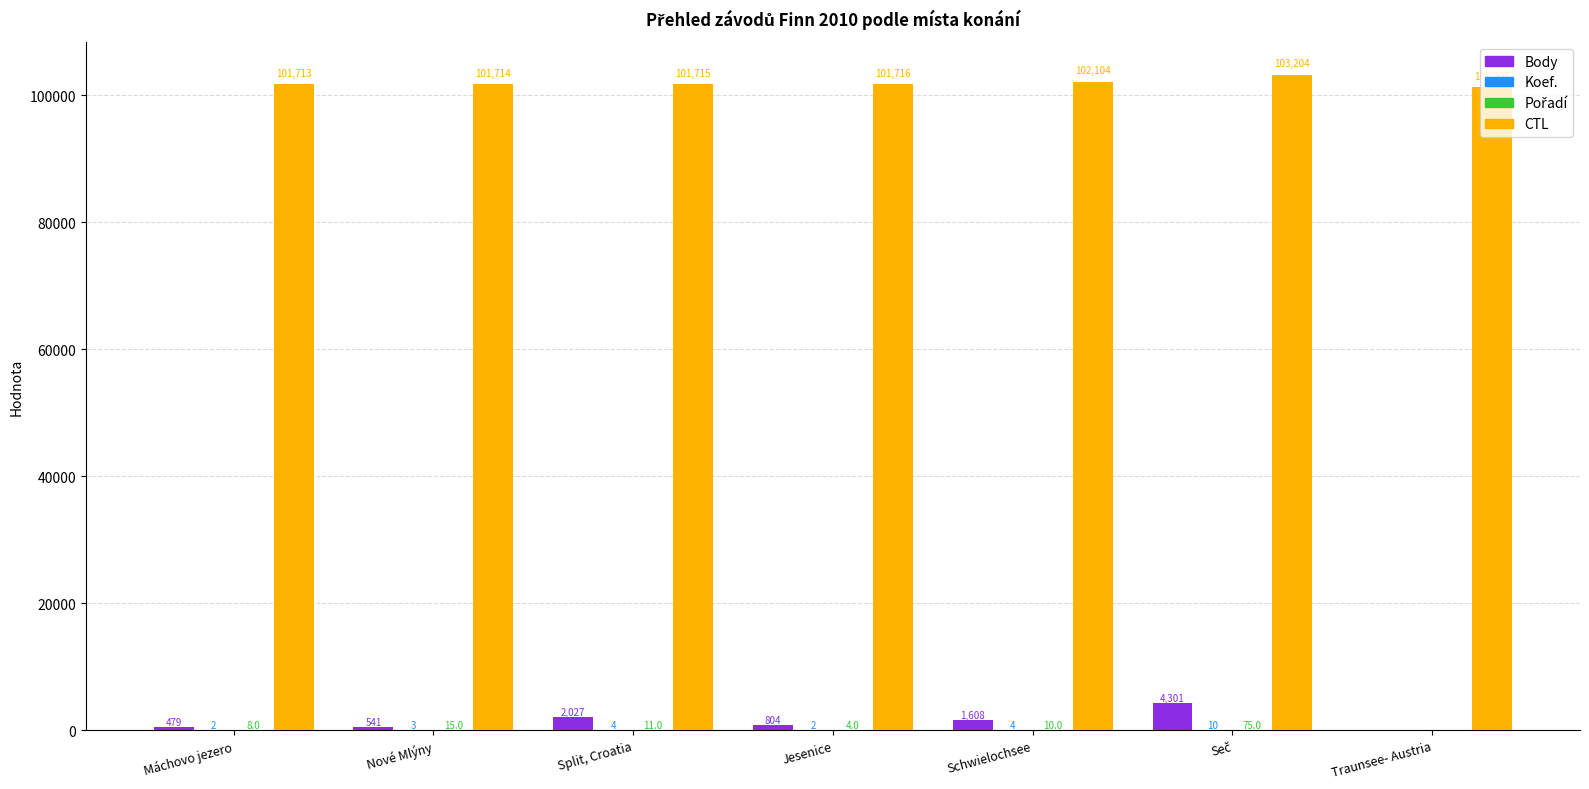

Are the bars horizontal?

No